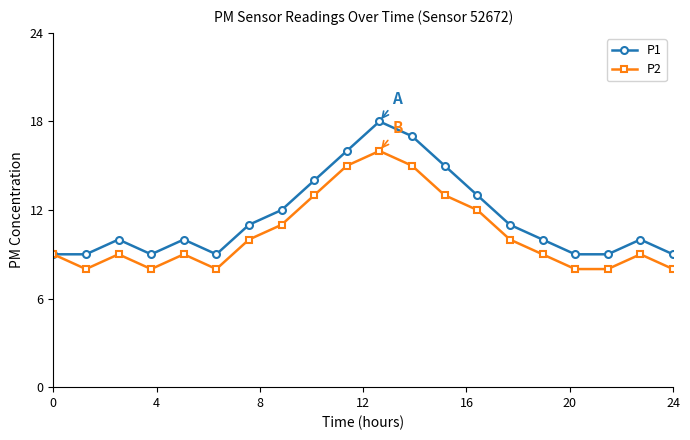

True or false: P2 has more than 2 interior local peaks.

True